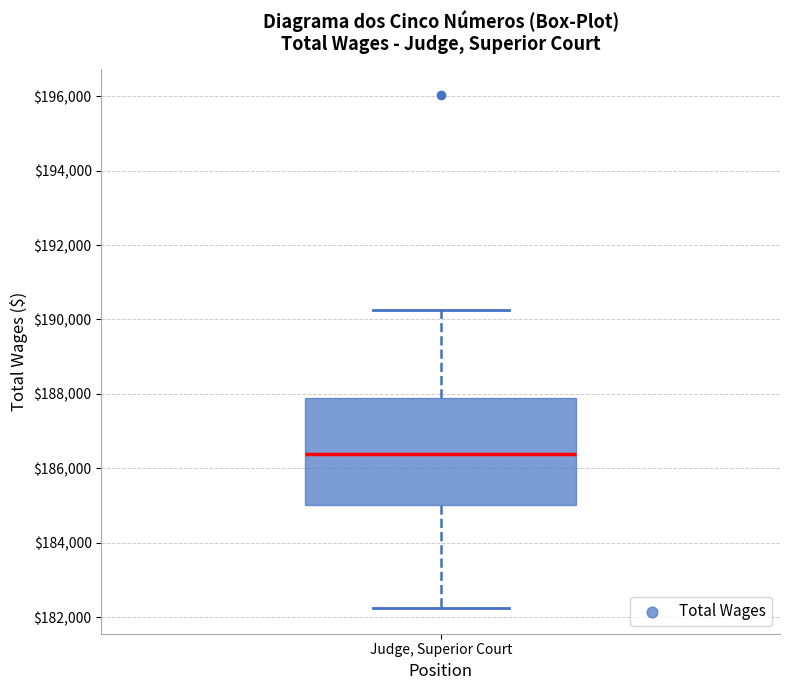

Read this box plot against the y-axis: the position of the median line, the range covered by the box, and the ends of both whiskers. The values are not printed on the chart, so give them approximately, as read against the axis.

median 186400, box 185000 to 187800, whiskers 182200 to 190200